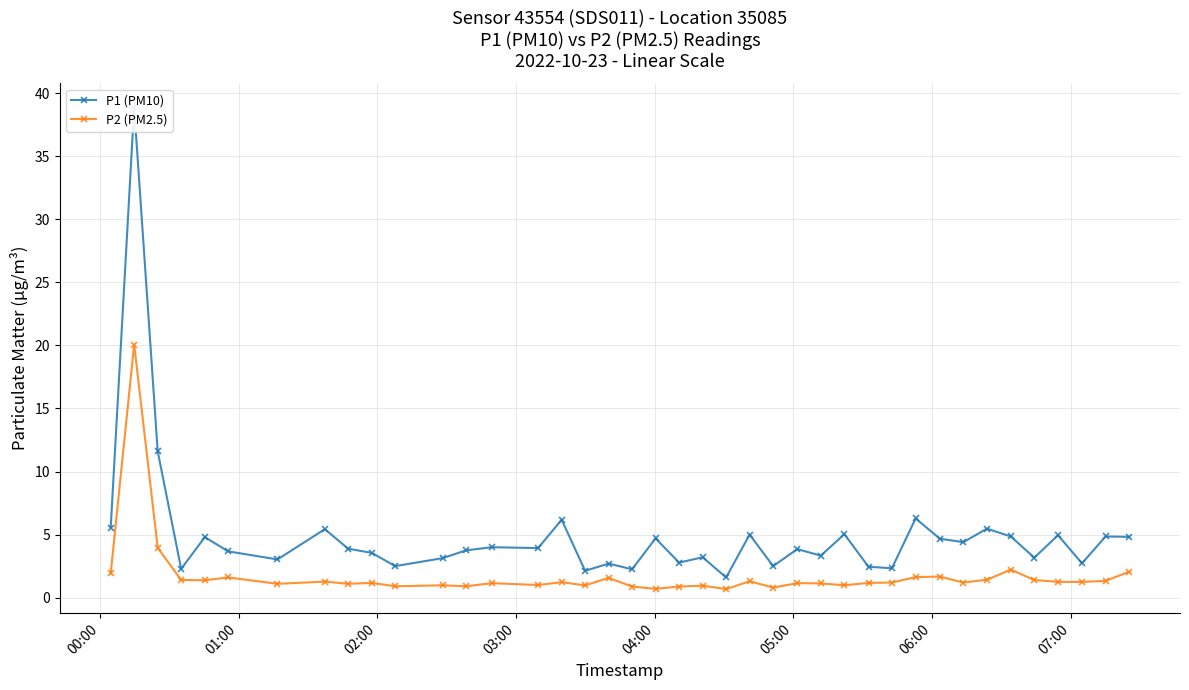

In P2 (PM2.5), how many points are higher than both neighbors (excluding endpoints)?

13